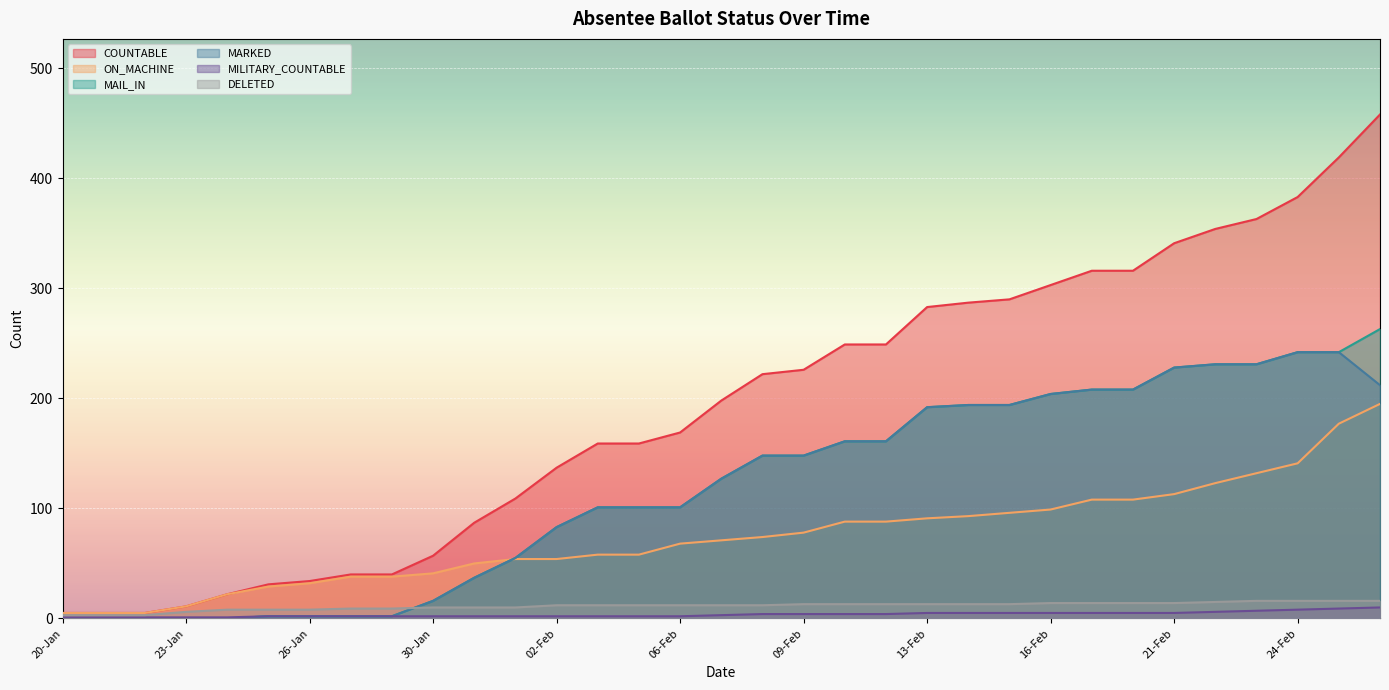

What is the maximum value shown in the chart?

458